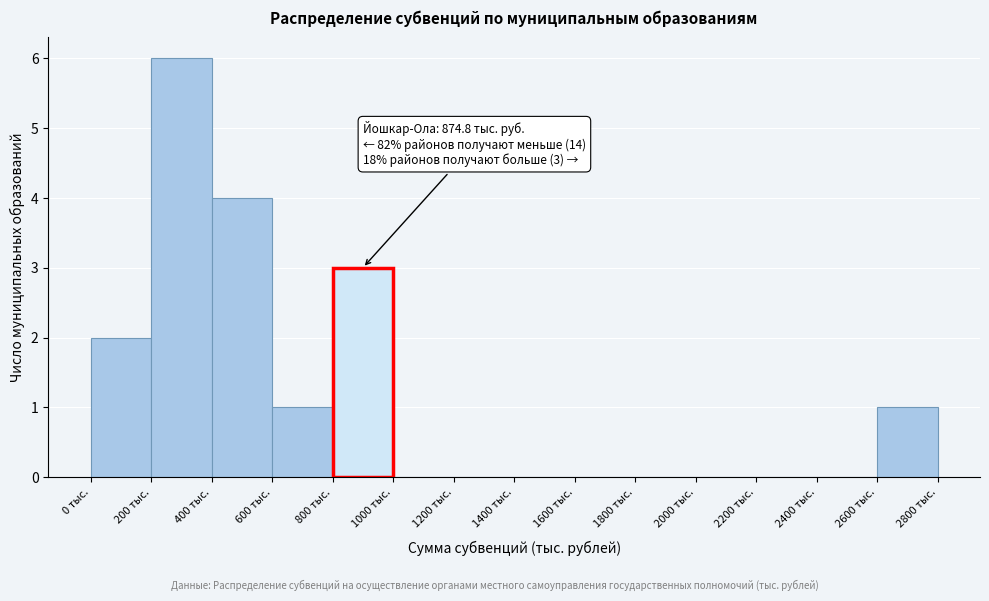

Which range on the x-axis has the tallest bar?

200 to 400